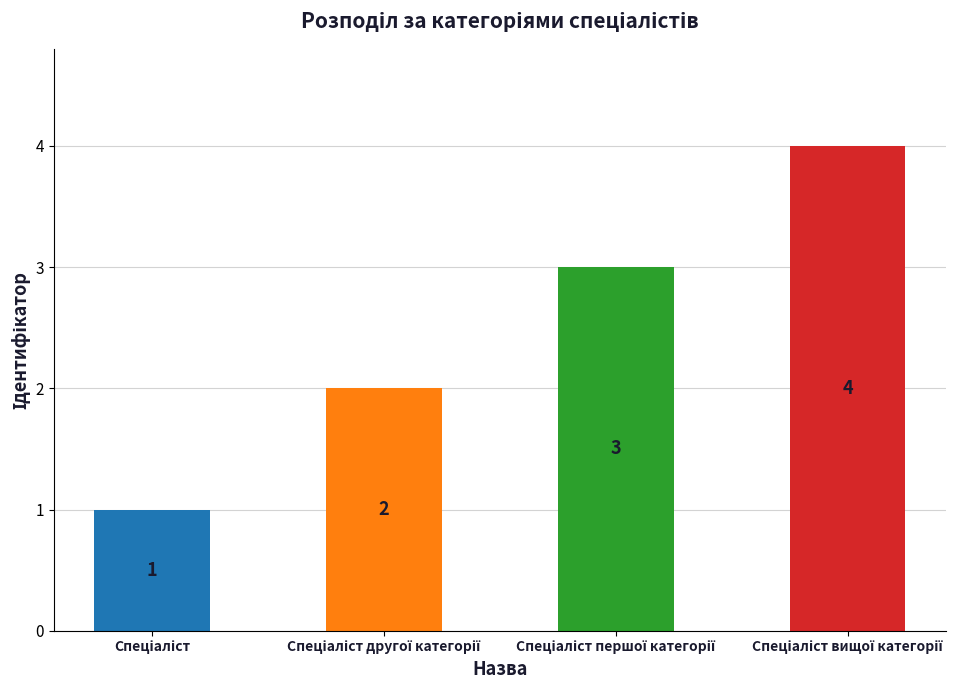

What is the label of the 2nd bar from the left?

Спеціаліст другої категорії